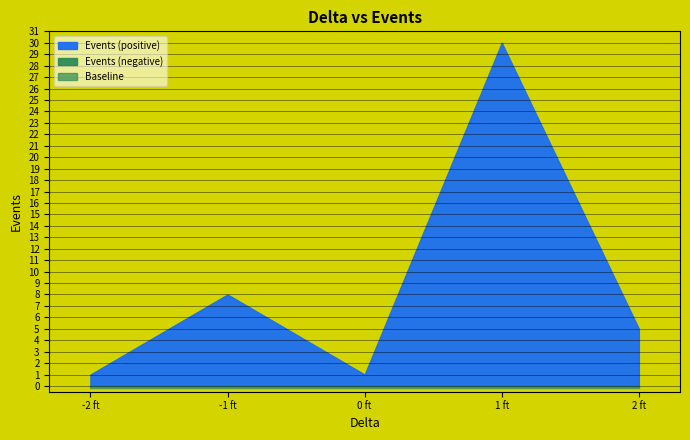

The chart shows a value of 3 at -1. True or false?

False